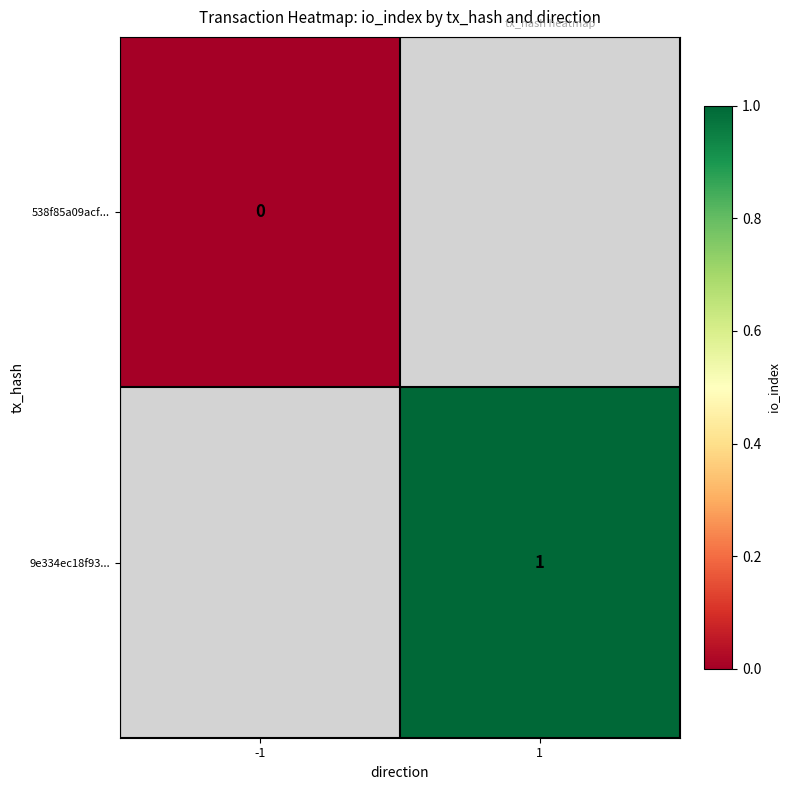

Is the value of 538f85a09acf... at -1 greater than the value of 9e334ec18f93... at 1?

No